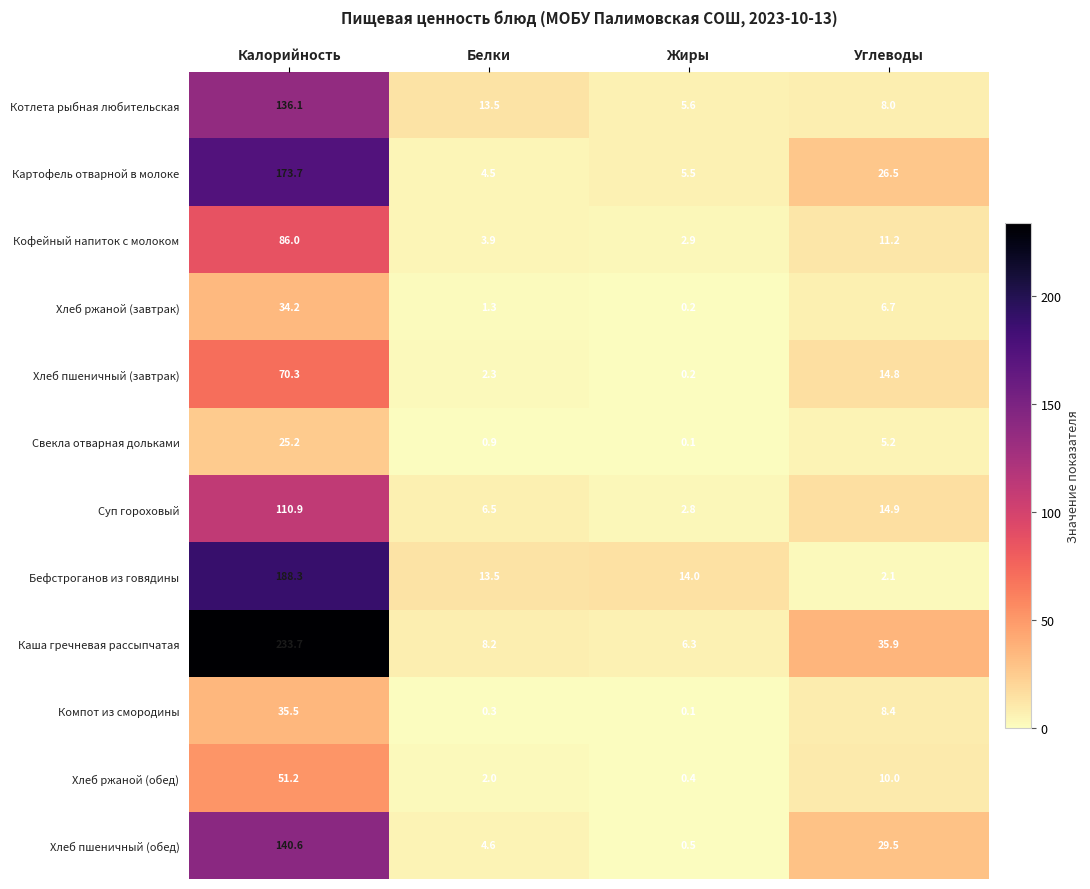

Where is Суп гороховый nearest to the value 56?

Углеводы